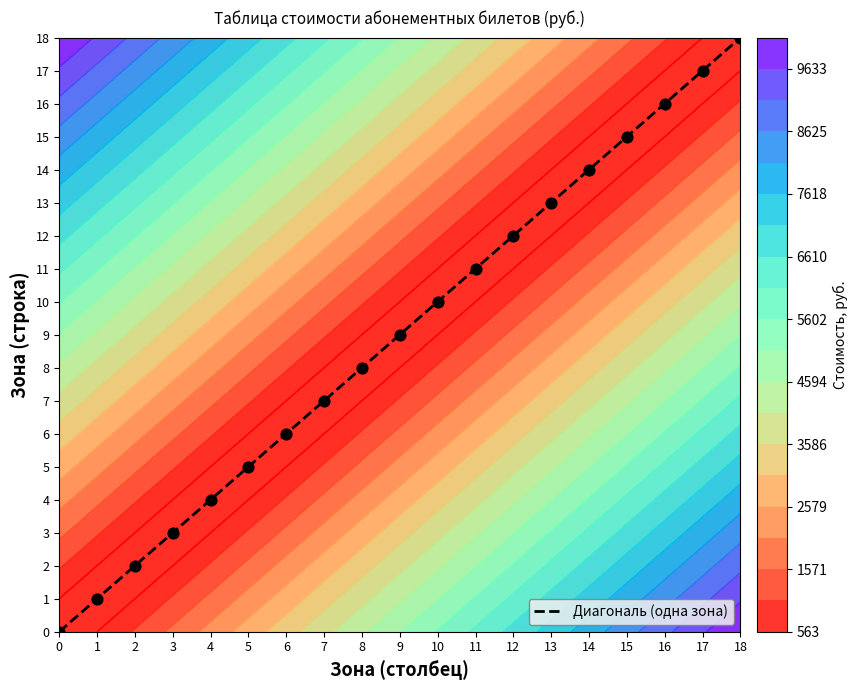

What is the change in value from 10 to 15?

+5